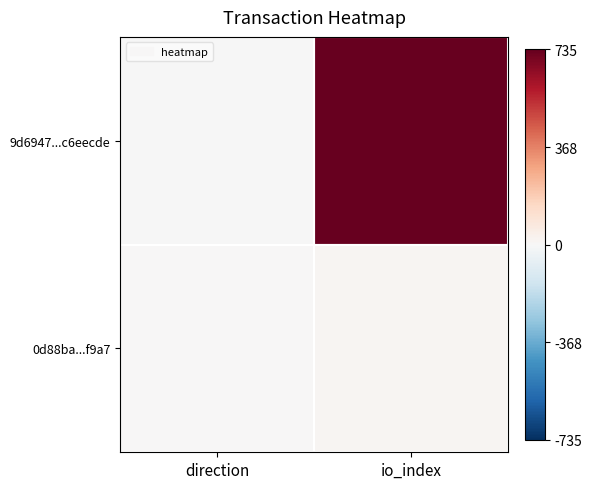

What is the greatest value displayed?

735